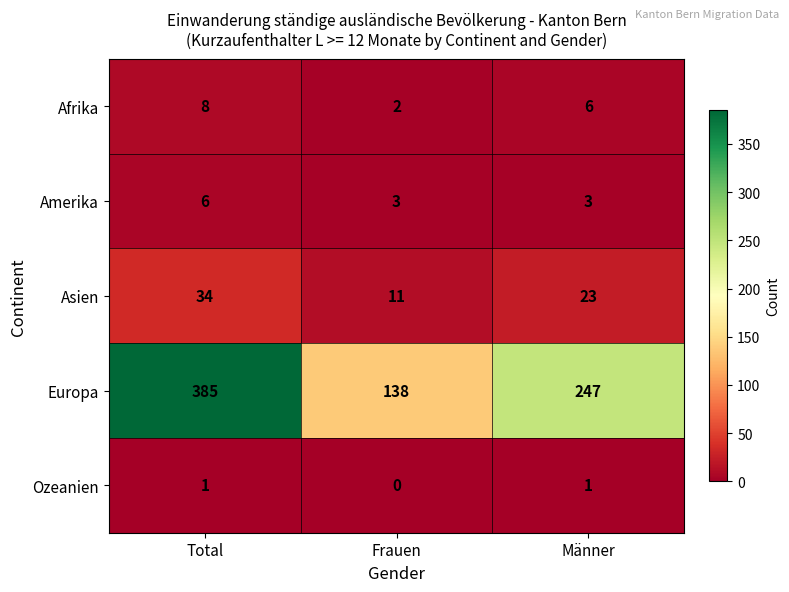

Which series has the widest spread of values?

Europa